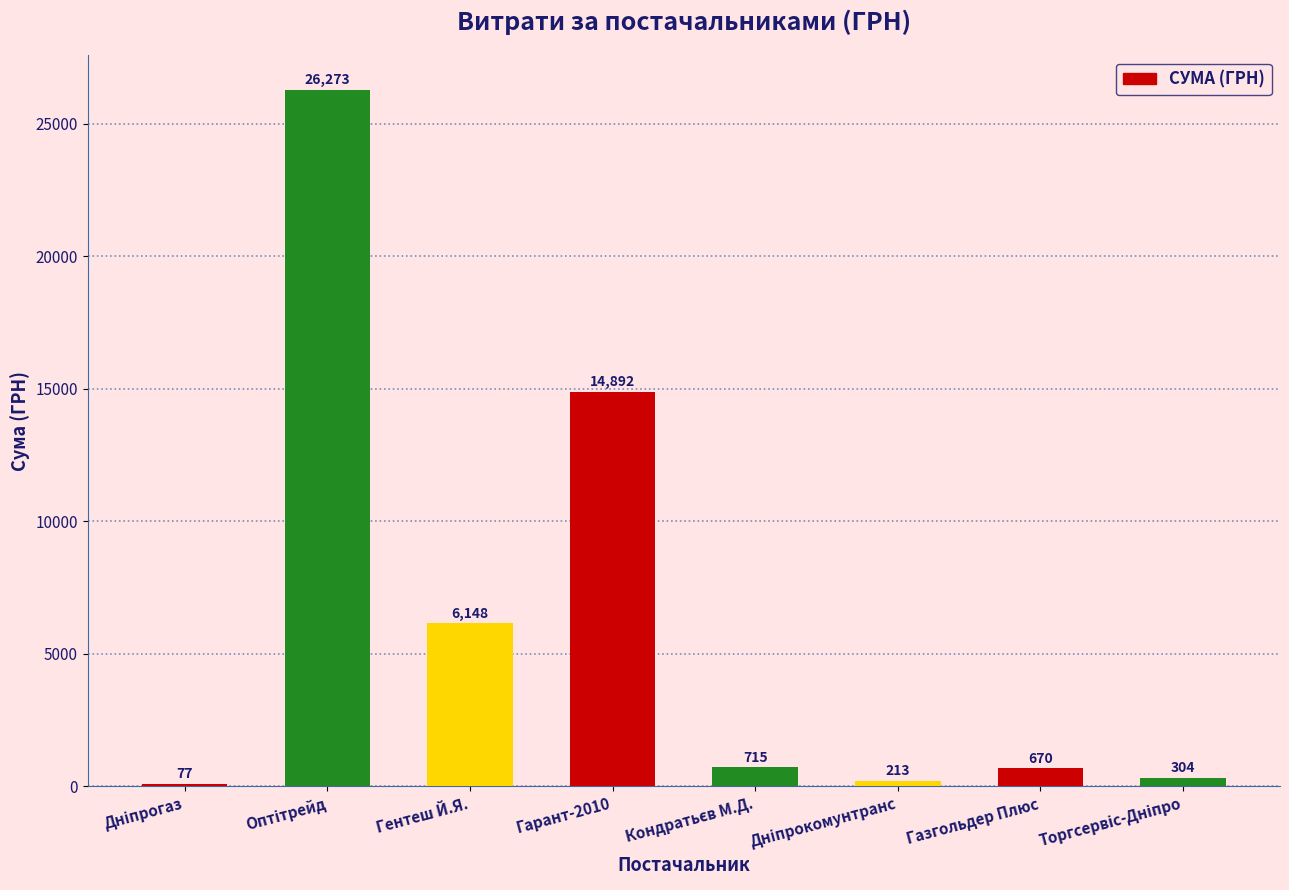

At which label is the value closest to 13175?

Гарант-2010